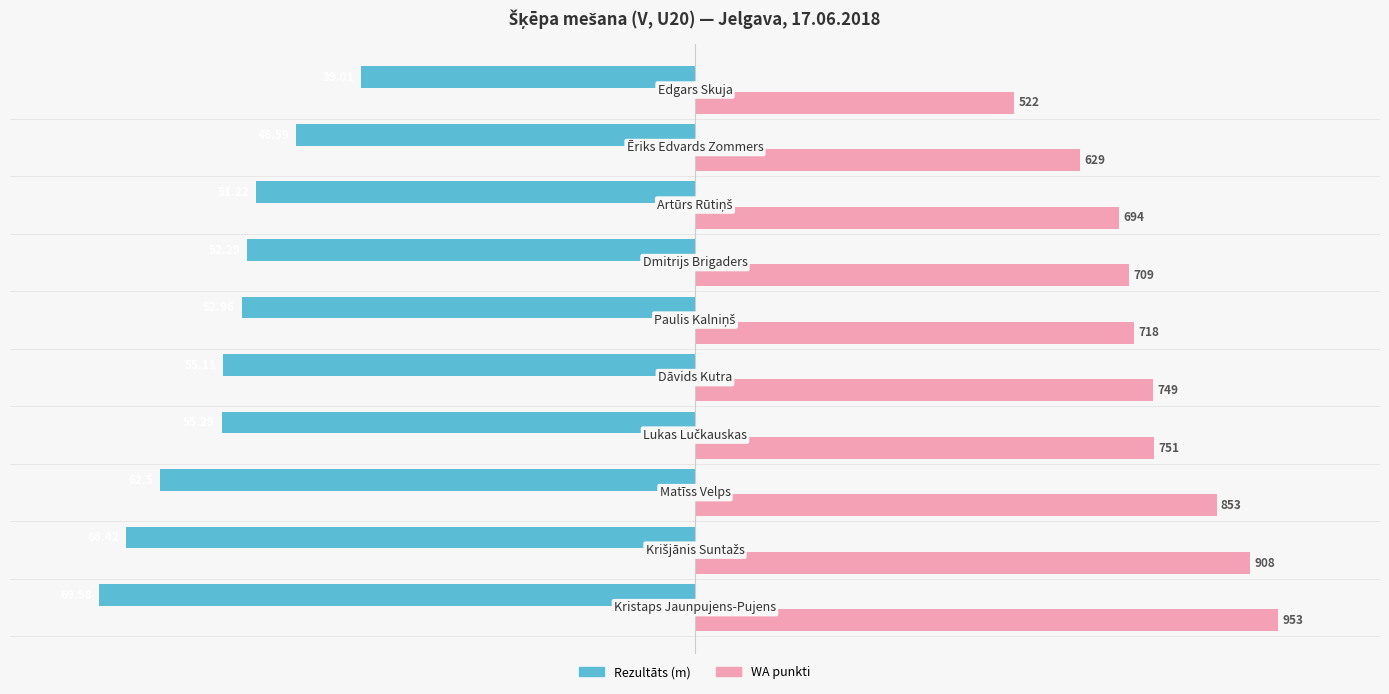

What is the value of the Rezultāts (m) bar at the 7th from the left?

-52.3